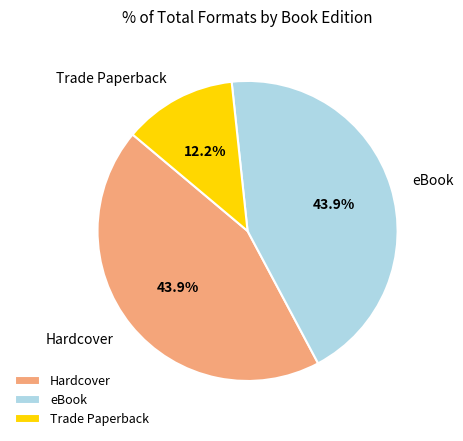

Between Trade Paperback and eBook, which is larger?

eBook